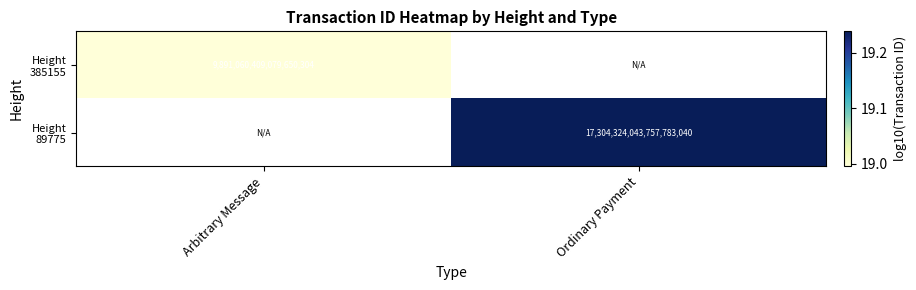

Count the number of categories in the chart.

2